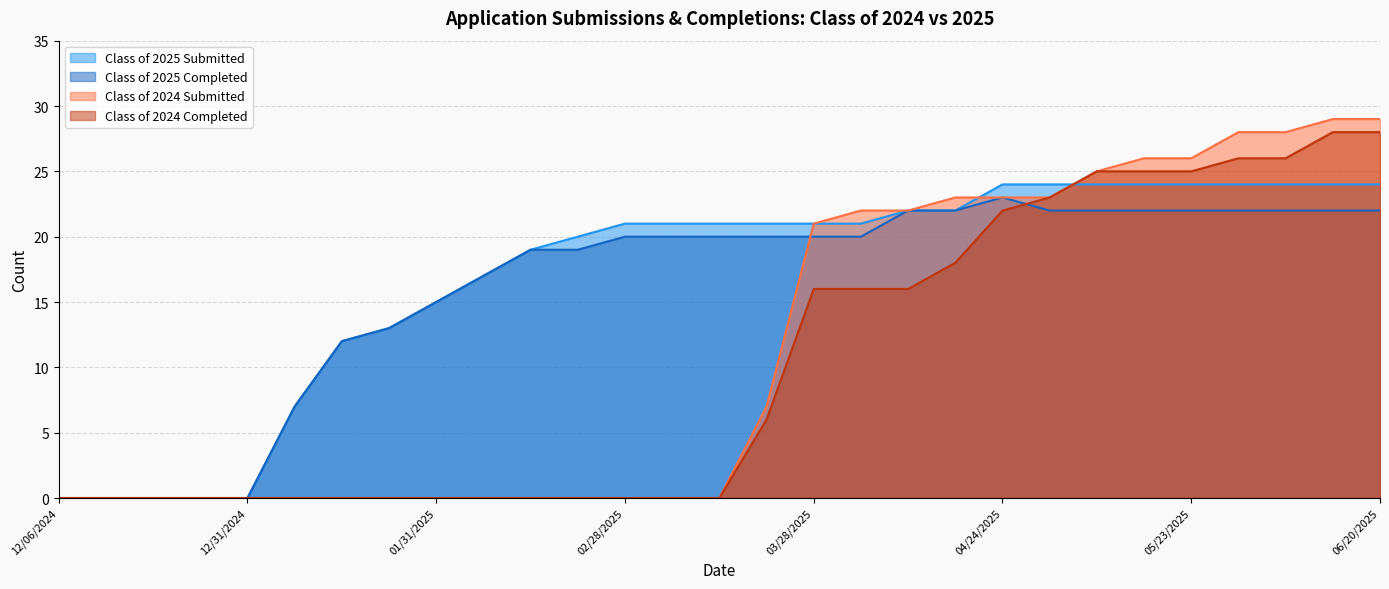

What is the sum of the Class of 2024 Completed values at 03/21/2025 and 04/24/2025?

28